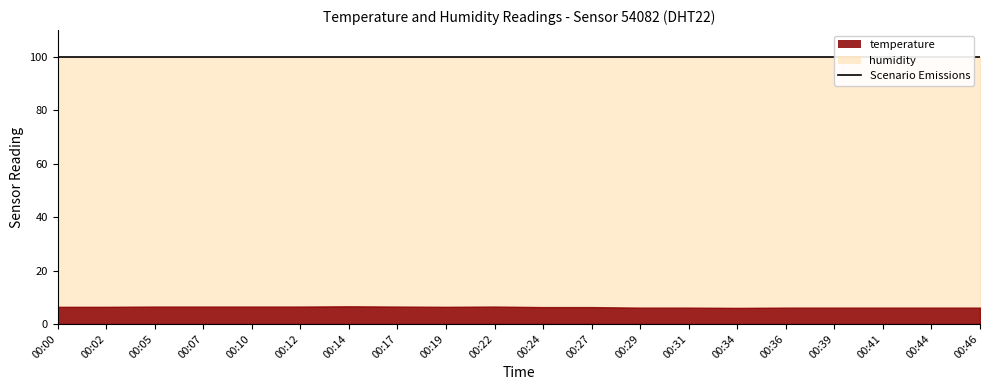

True or false: humidity and temperature intersect in this chart.

False